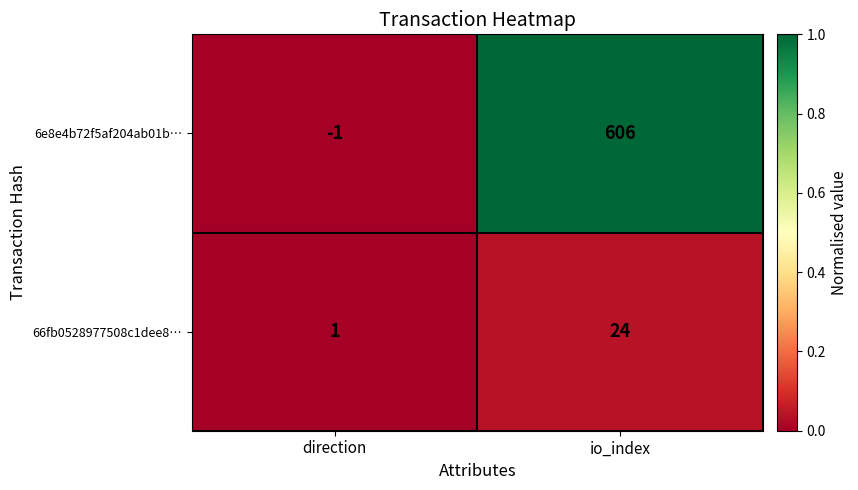

Rank the series by their maximum value, from highest to lowest.

6e8e4b72f5af204ab01b…, 66fb0528977508c1dee8…